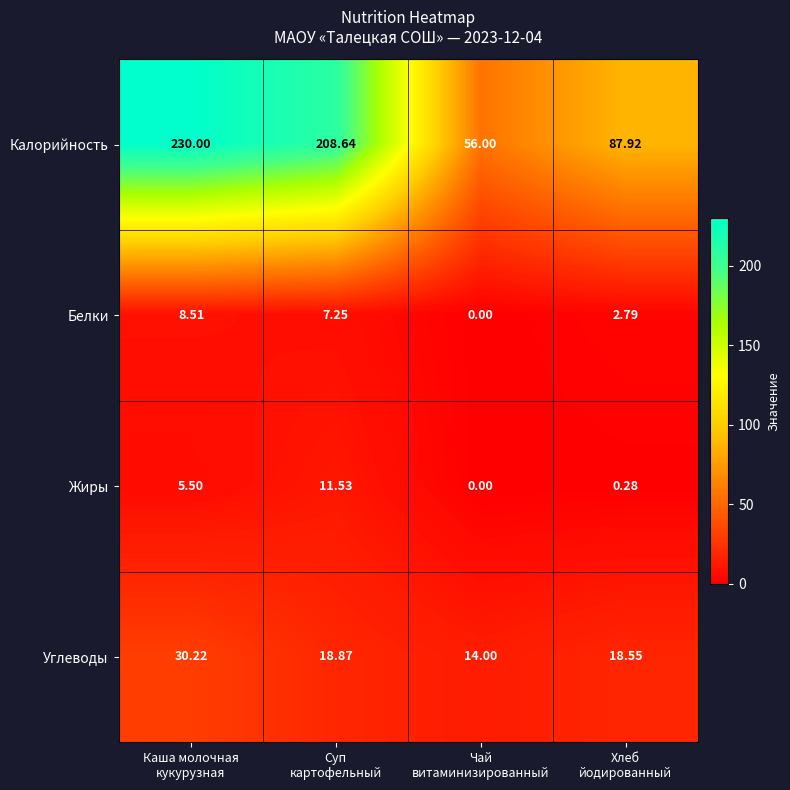

Between Суп
картофельный and Хлеб
йодированный, which series saw the biggest shift?

Калорийность